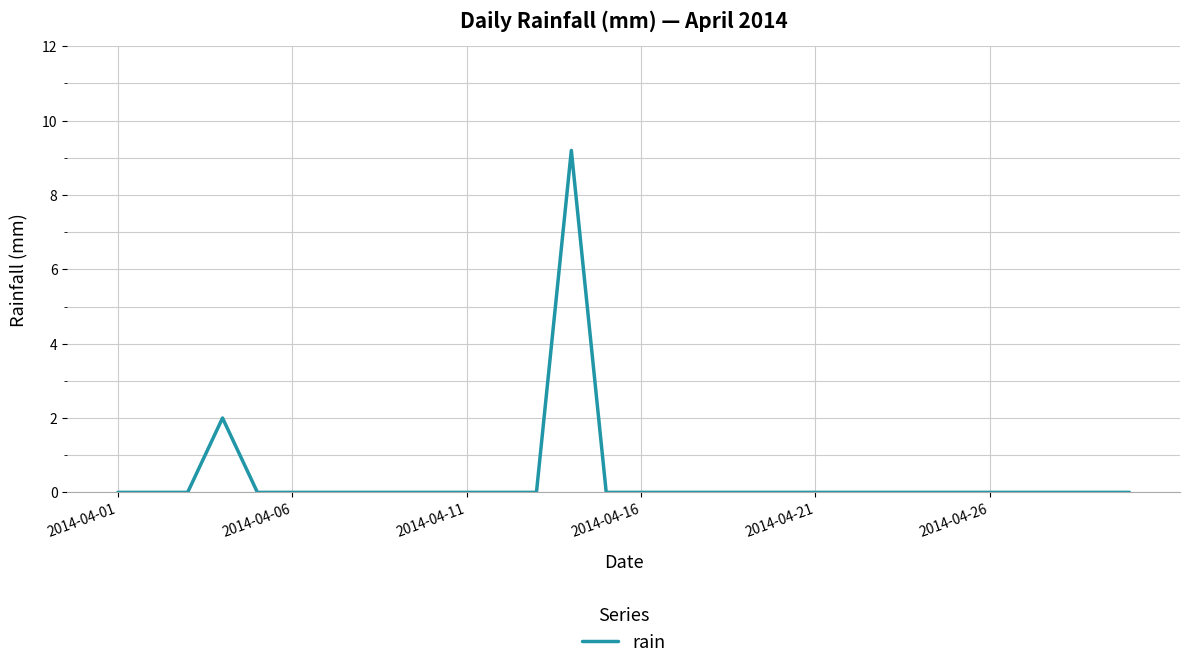

What is the maximum value shown in the chart?

9.2